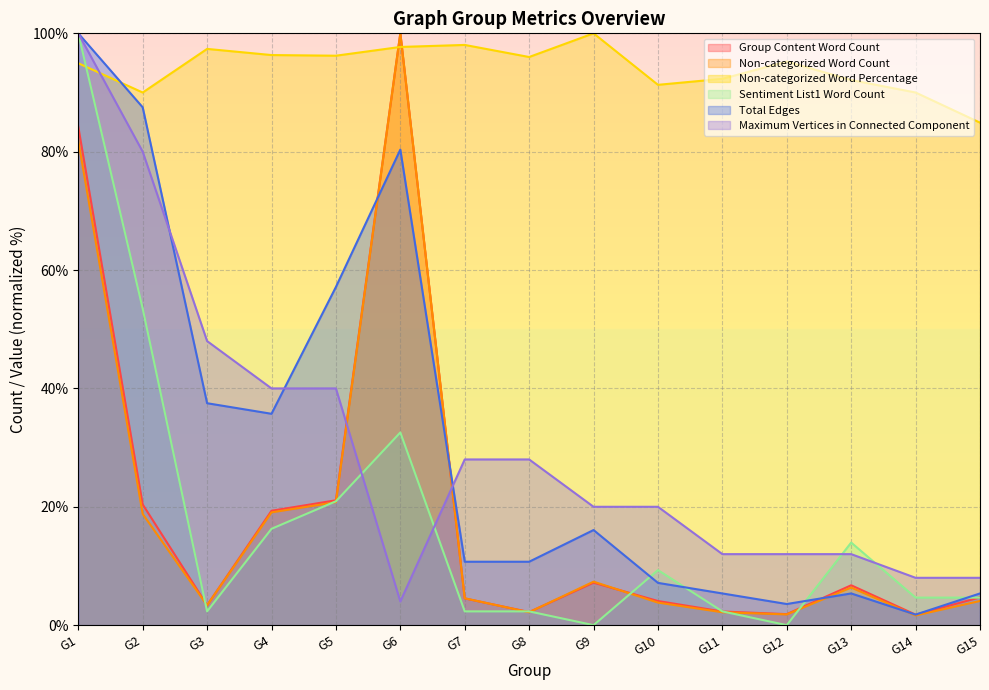

How many data points in Group Content Word Count are above 4?

10